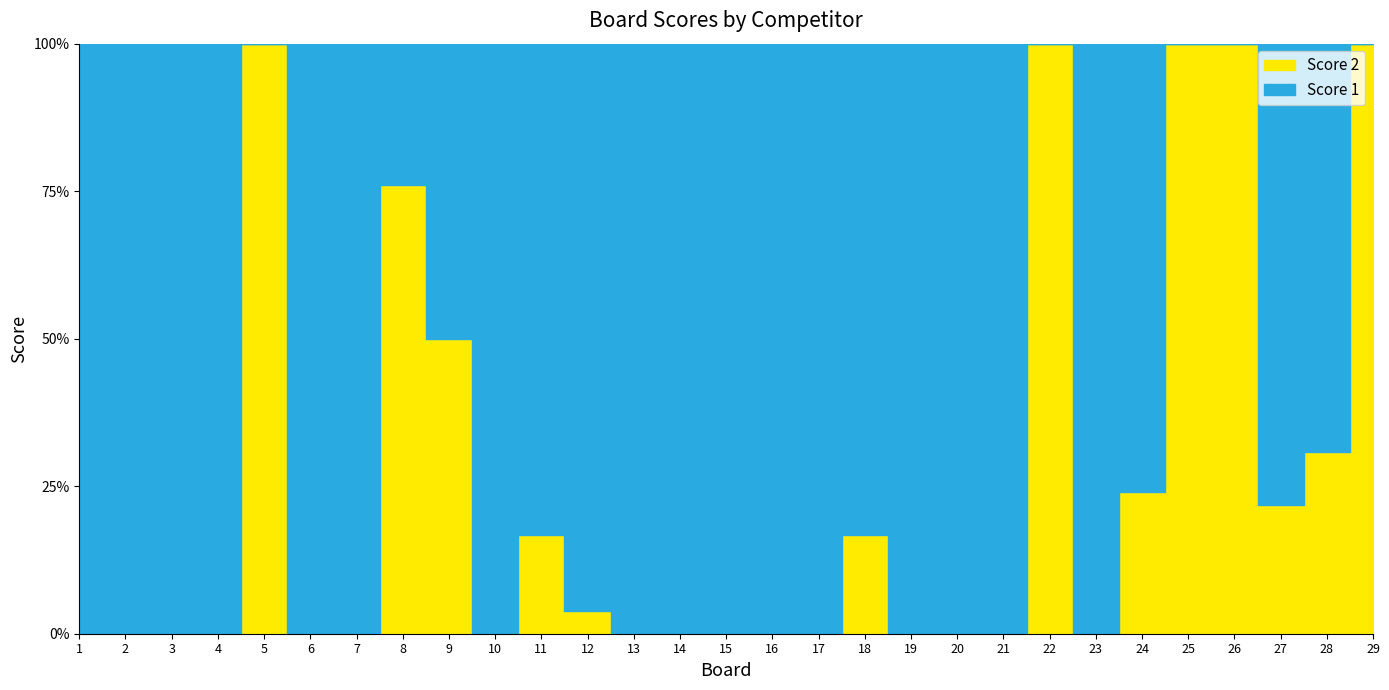

Reading left to right, what are all the values shown in this chart?

Score 1: 25	25	25	25	0	25	25	6	13	25	25	25	25	25	25	25	25	25	25	25	25	0	25	19	0	0	25	18	0
Score 2: 0	0	0	0	25	0	0	19	13	0	5	1	0	0	0	0	0	5	0	0	0	25	0	6	25	22	7	8	25